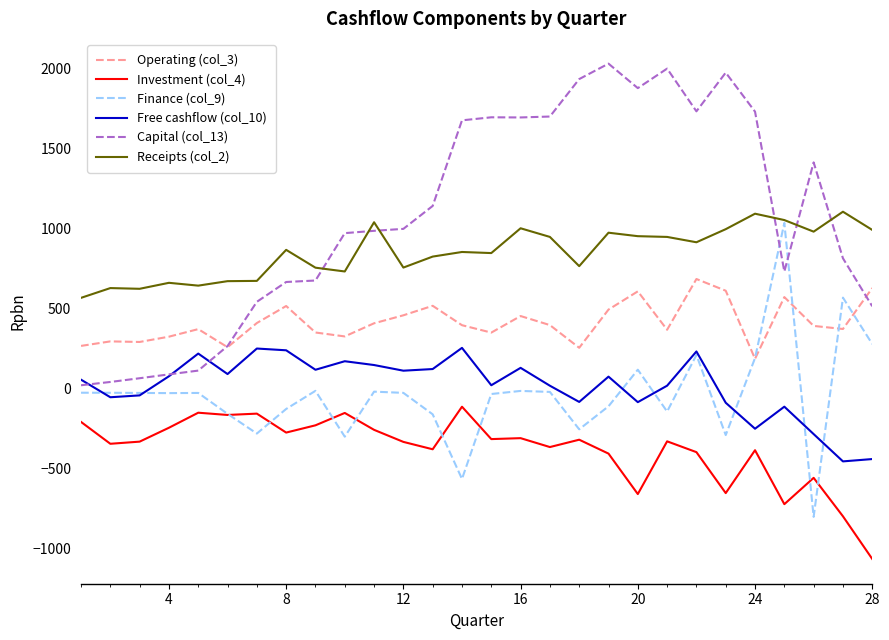

What is the minimum value shown in the chart?

-1065.0